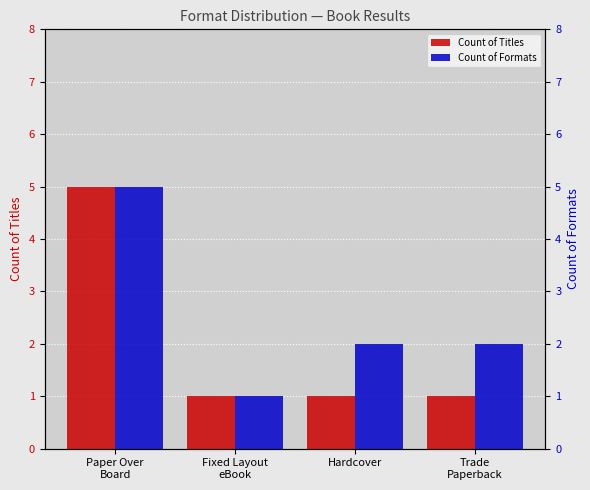

Reading right to left, transcribe all the data shown in this chart.

Count of Titles: Trade
Paperback=1	Hardcover=1	Fixed Layout
eBook=1	Paper Over
Board=5
Count of Formats: Trade
Paperback=2	Hardcover=2	Fixed Layout
eBook=1	Paper Over
Board=5